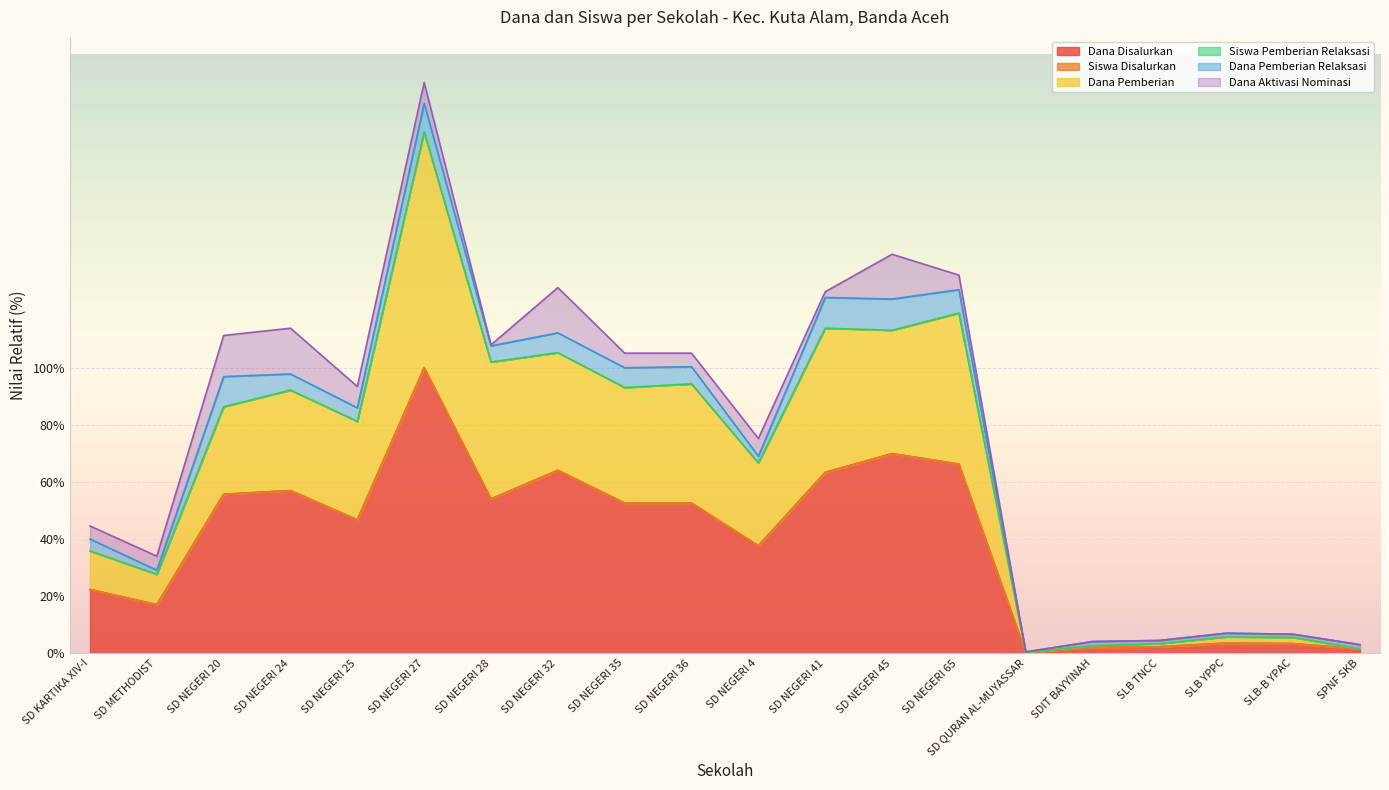

True or false: Dana Disalurkan and Dana Pemberian intersect in this chart.

False